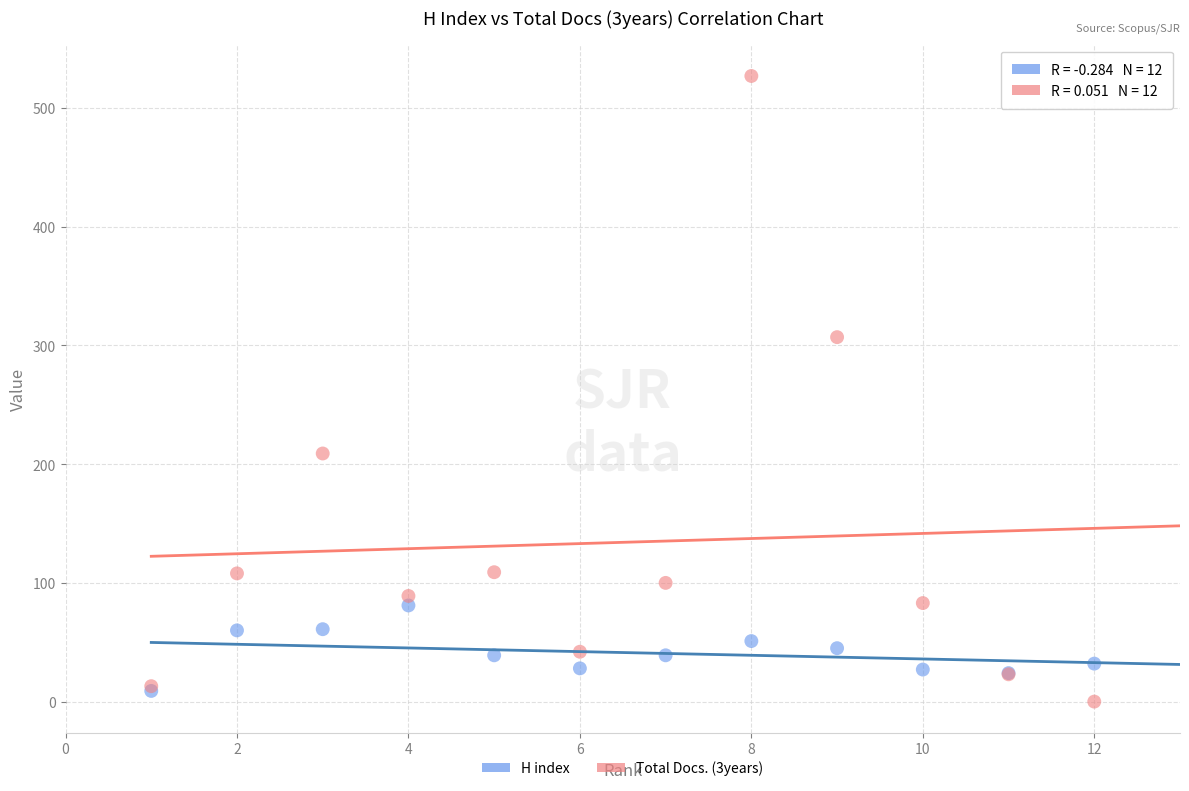

Across all series, what Y value is closest to 263?

307